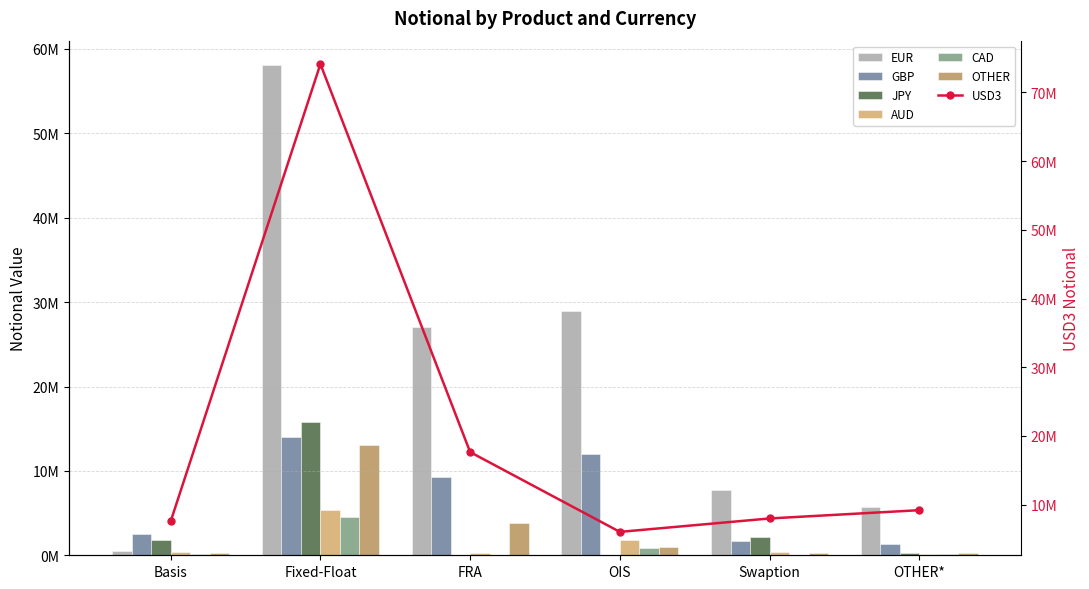

Reading left to right, what are all the values shown in this chart?

EUR: 542541	58082260	27014717	28924008	7711590	5747097
GBP: 2538299	14032288	9222752	12049226	1639546	1354673
JPY: 1821629	15796792	20960	92013	2197529	278457
AUD: 439776	5383158	312990	1779838	407876	103910
CAD: 144007	4483644	44018	863232	19886	97072
OTHER: 243384	13066465	3811975	926856	258721	212019